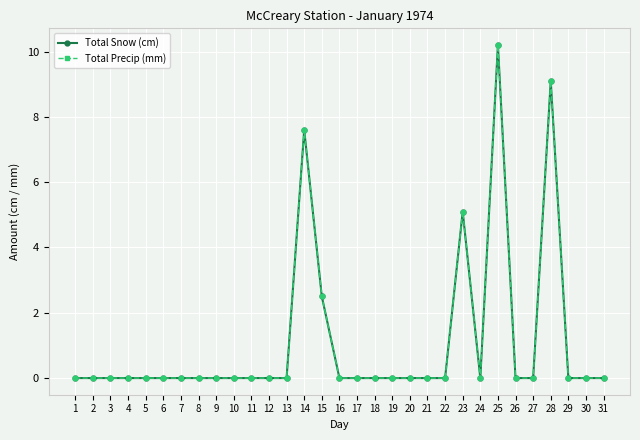

Is it true that Total Snow (cm) equals 0.0 at 8?

True